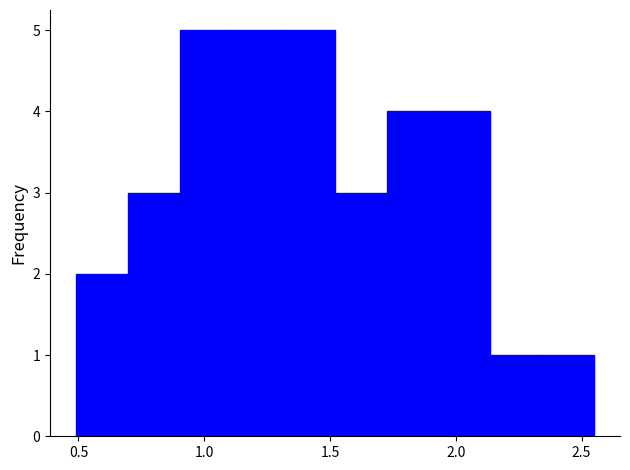

How tall is the bar that spans 0.50 to 0.70 on the x-axis? Neither the bar edges nor the heights are printed on the chart, so give them approximately, as read against the axes.

2